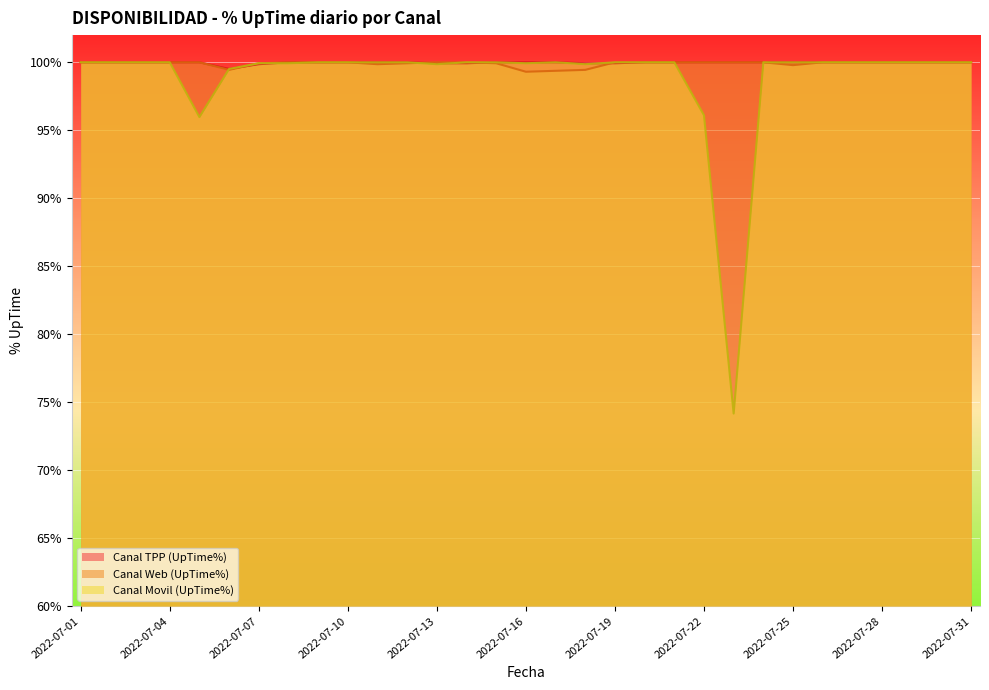

How many interior local valleys does the Canal Web (UpTime%) series have?

4